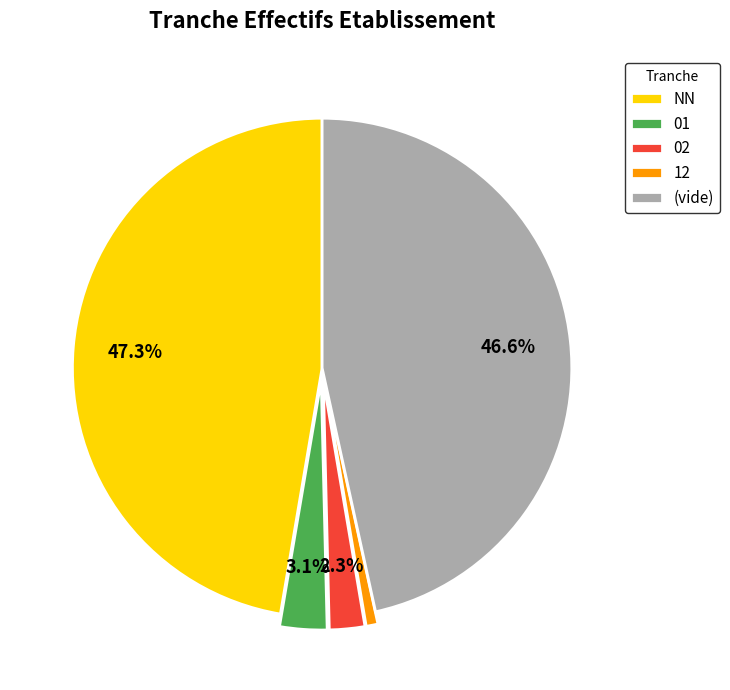

Approximately how many times larger is the value at NN compared to 12?

62.0